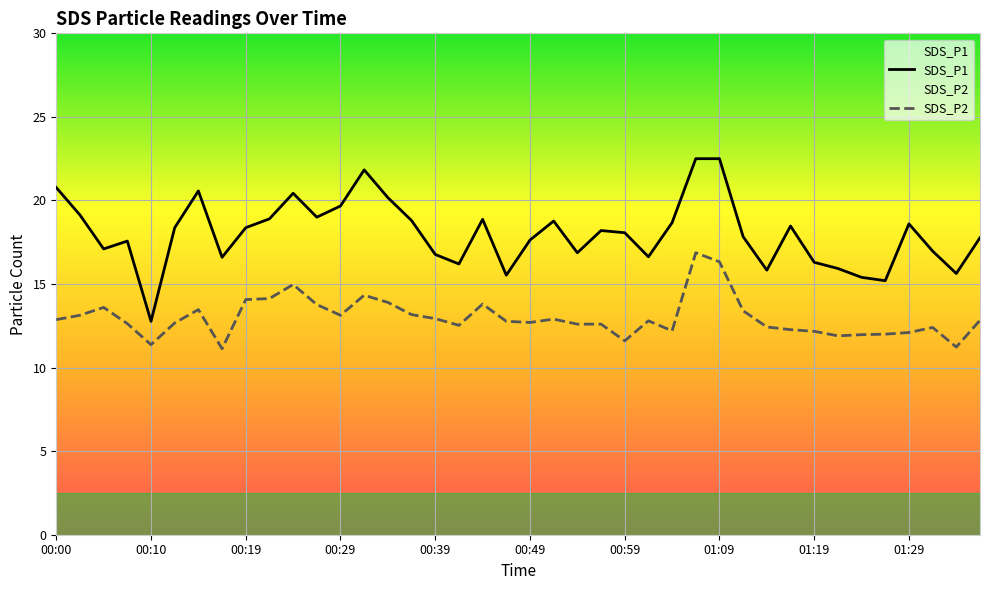

Is it true that SDS_P2 equals 12.8 at 01:36?

True